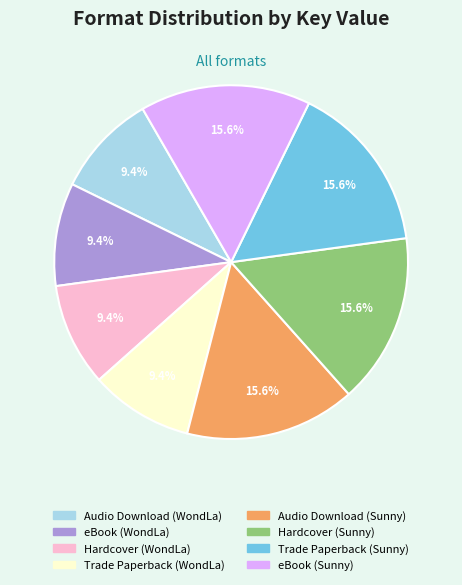

What percentage is the Hardcover (Sunny) slice, to the nearest percent?

16%